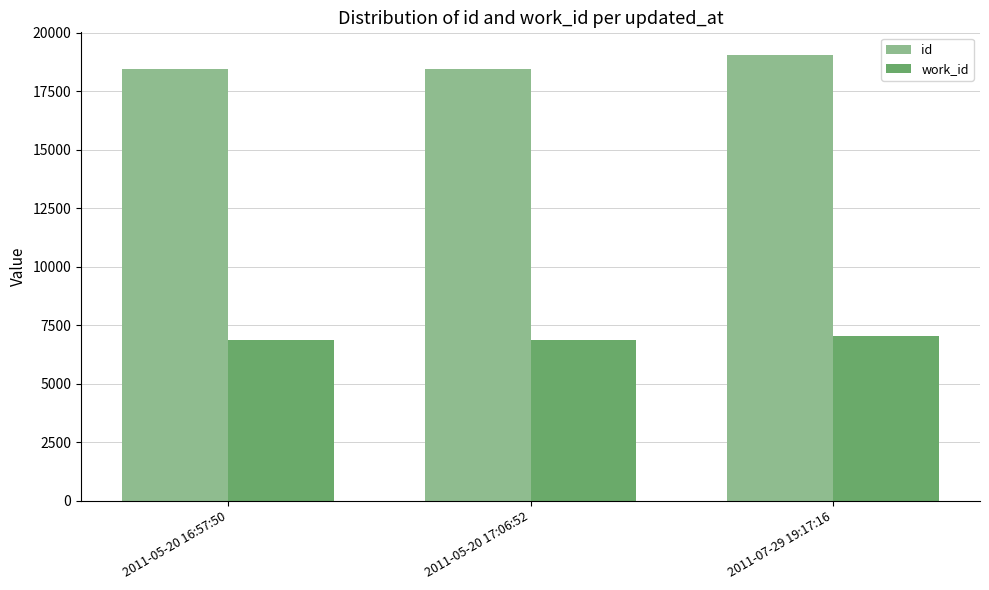

Are the bars grouped side by side (vs. stacked)?

Yes